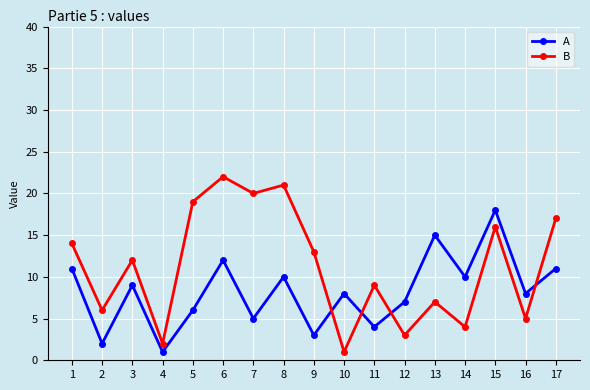

Reading right to left, what are all the values shown in this chart?

A: 11	8	18	10	15	7	4	8	3	10	5	12	6	1	9	2	11
B: 17	5	16	4	7	3	9	1	13	21	20	22	19	2	12	6	14